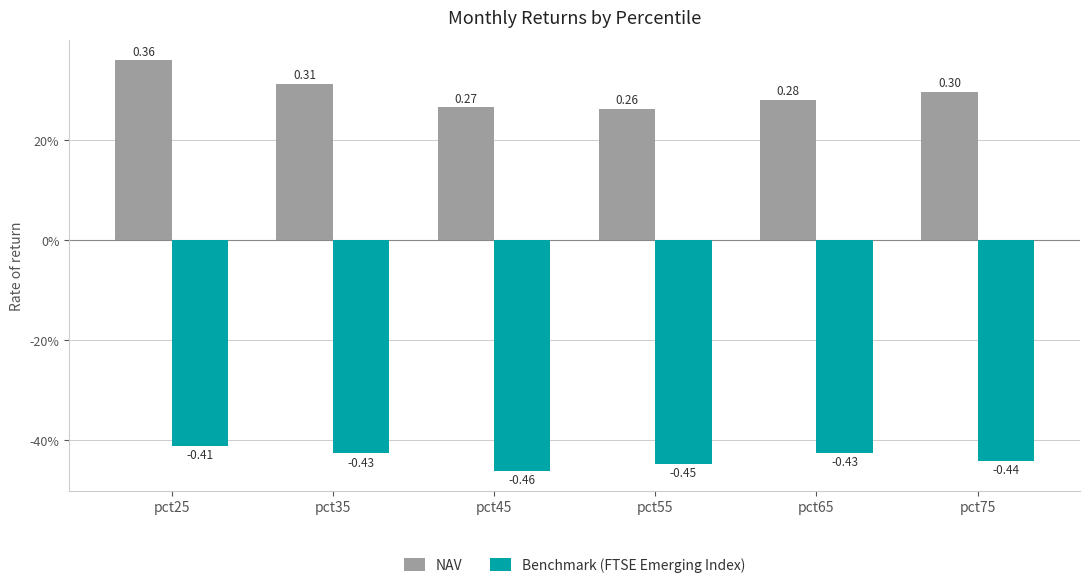

What is the average value of the NAV series?

0.3